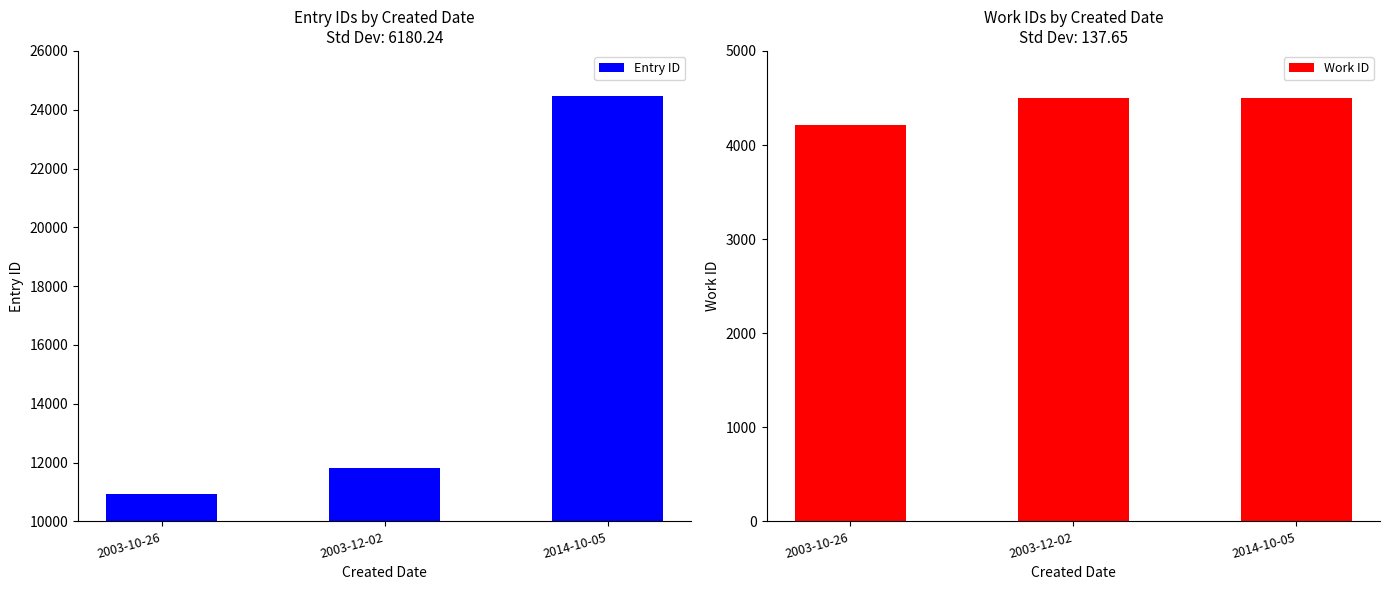

Which series has the largest total across all categories?

Entry ID